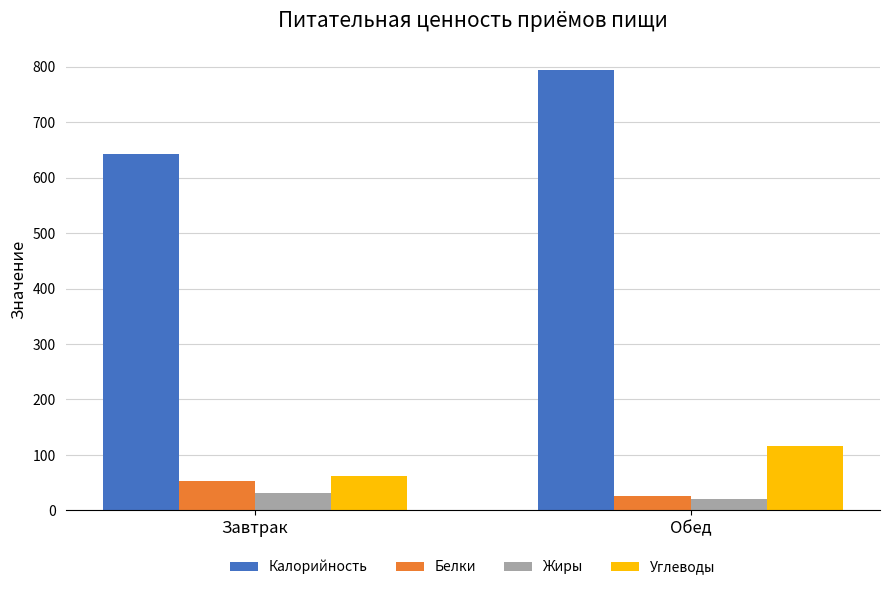

What is the minimum value for Калорийность?

642.0